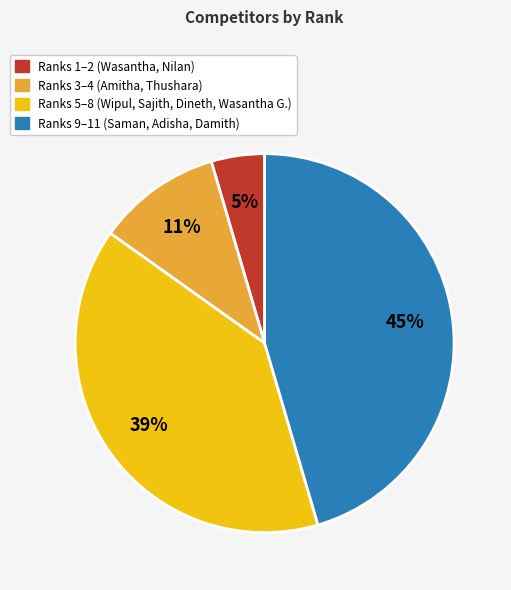

Does any single category account for the majority?

No